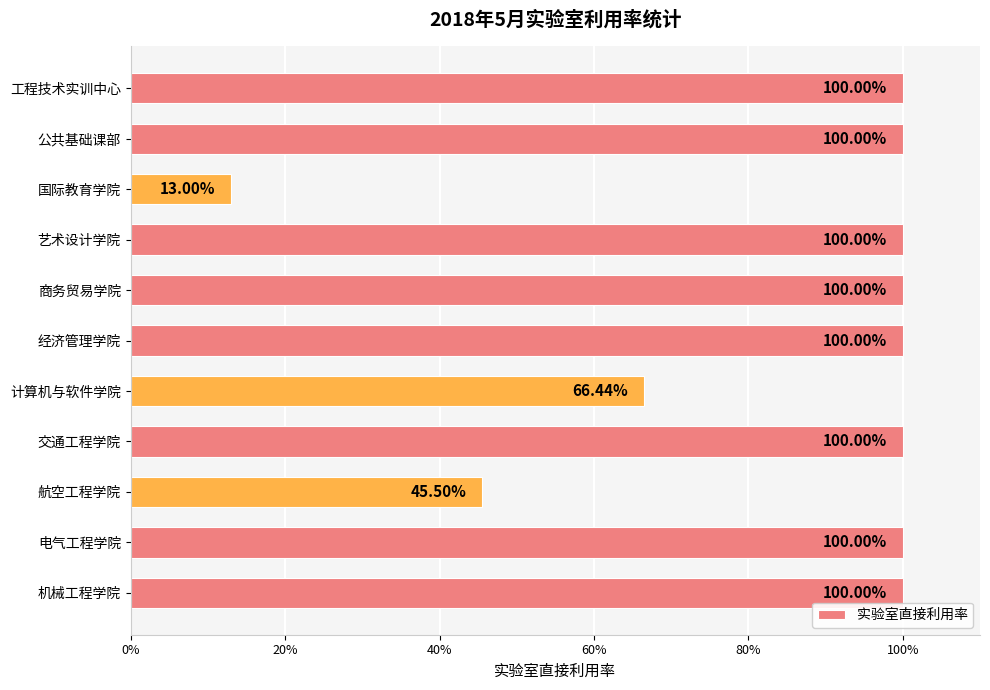

Are the bars horizontal?

Yes